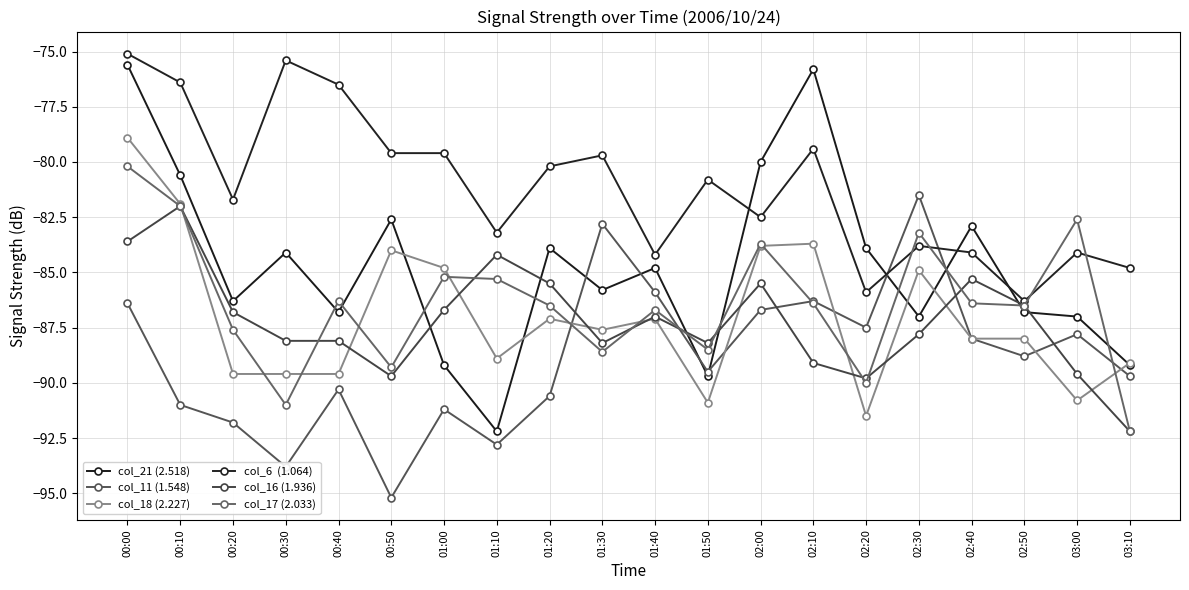

Count the number of data series in this chart.

6